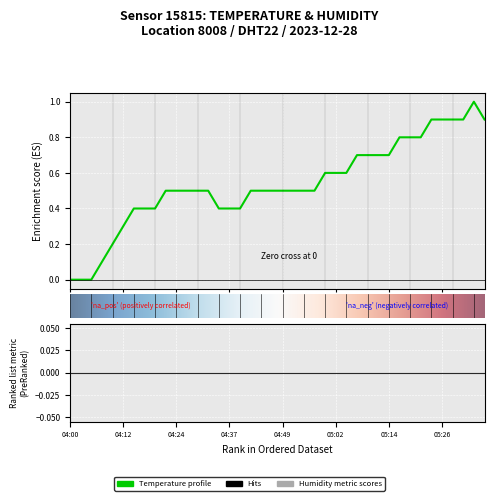

What is the value of the 14th point from the left?

0.5